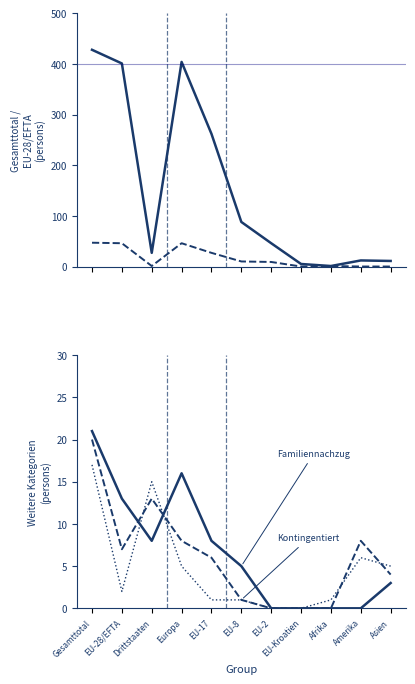

Where does the Erwerbstaetigkeit ohne Kontingentierung series first go above 46?

Gesamttotal